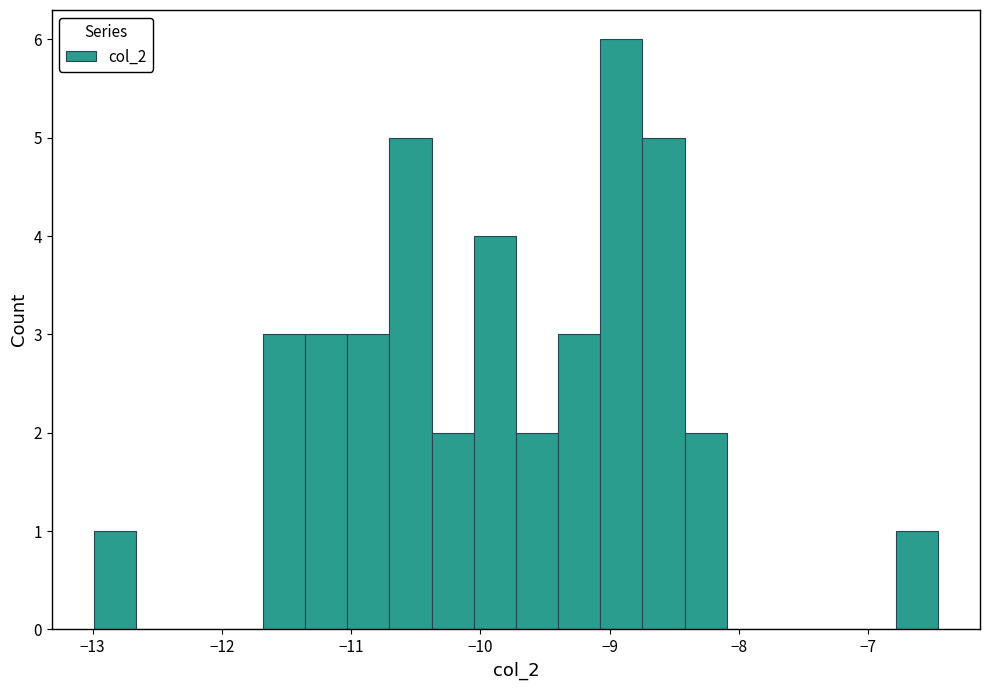

Around what value on the x-axis is the tallest bar? Give the approximate position of its centre, as read against the axis.

-8.9